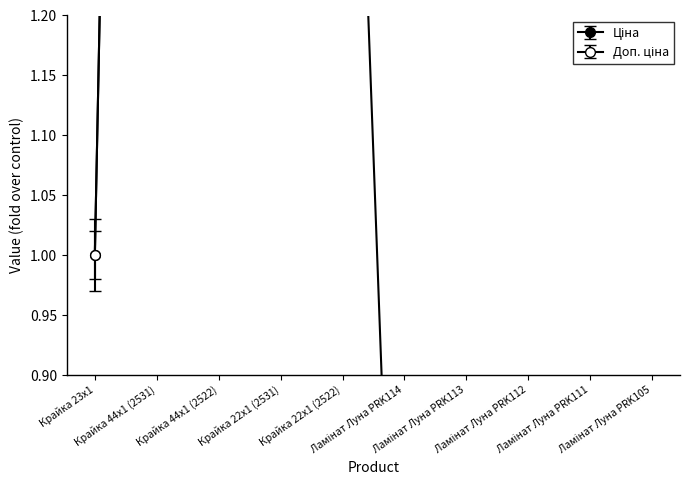

Reading left to right, extract all data points from this chart.

Ціна: 1.0	3.6	3.6	1.8	1.8	16.8	16.8	16.8	16.8	16.8
Доп. ціна: 1.0	3.6	3.6	1.8	1.8	0.4	0.4	0.4	0.4	0.4